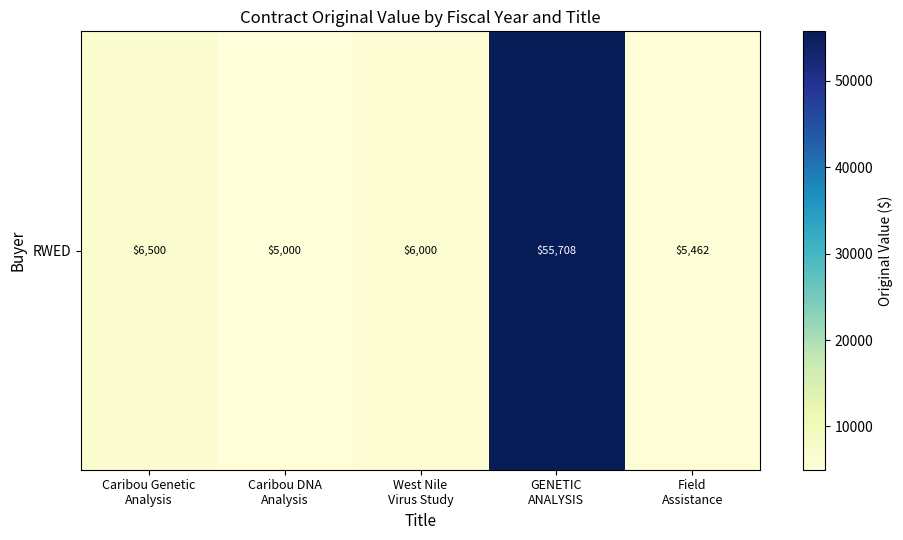

What is the change in value from Caribou DNA
Analysis to GENETIC
ANALYSIS?

+50707.5